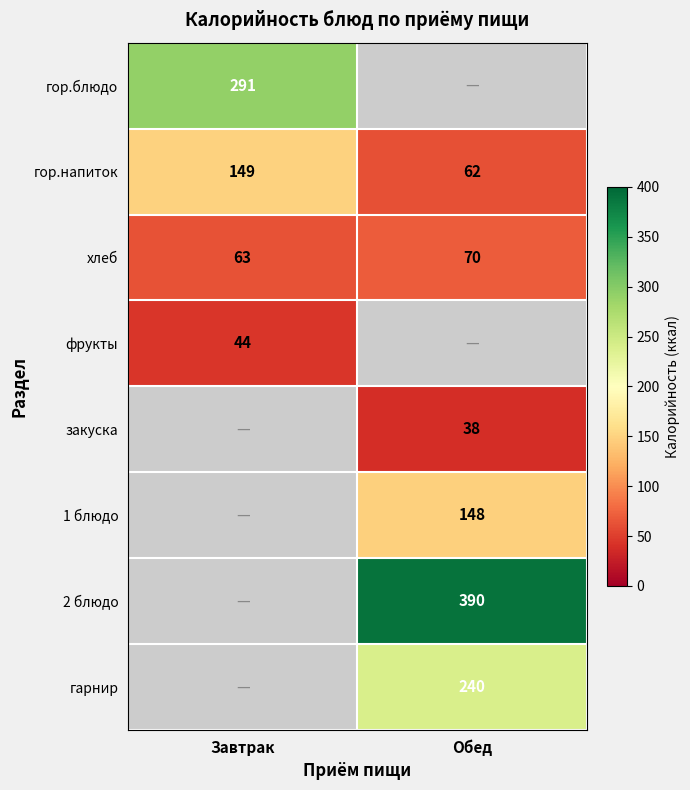

Where is хлеб nearest to the value 66?

Завтрак